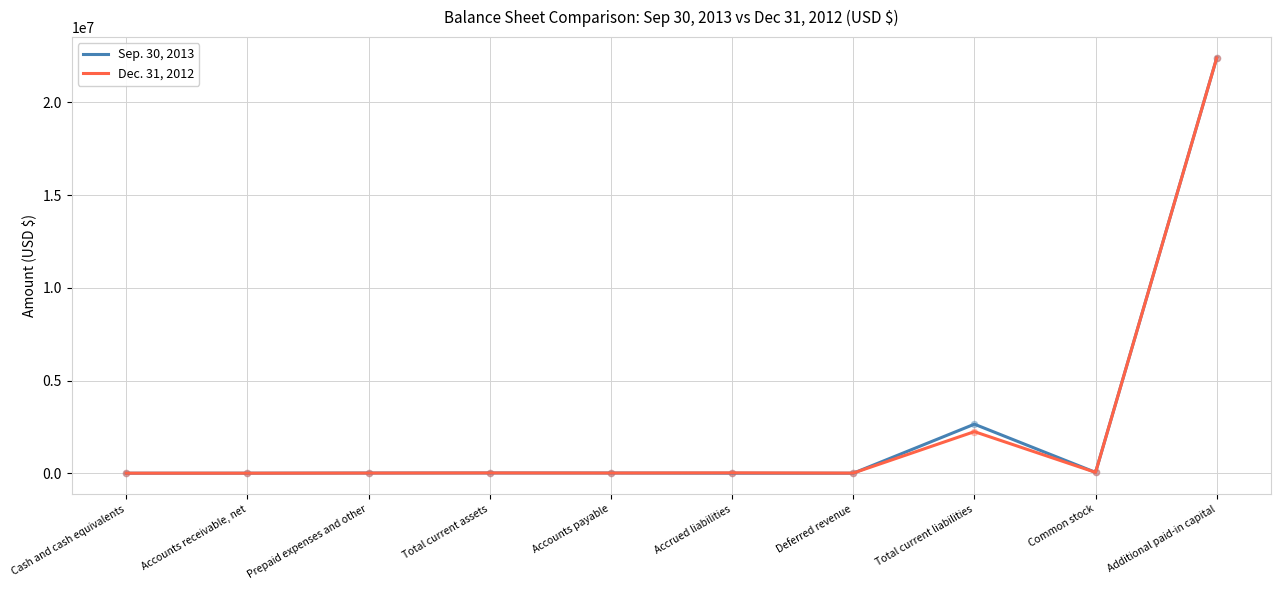

At how many categories does at least one series exceed 699128?

2